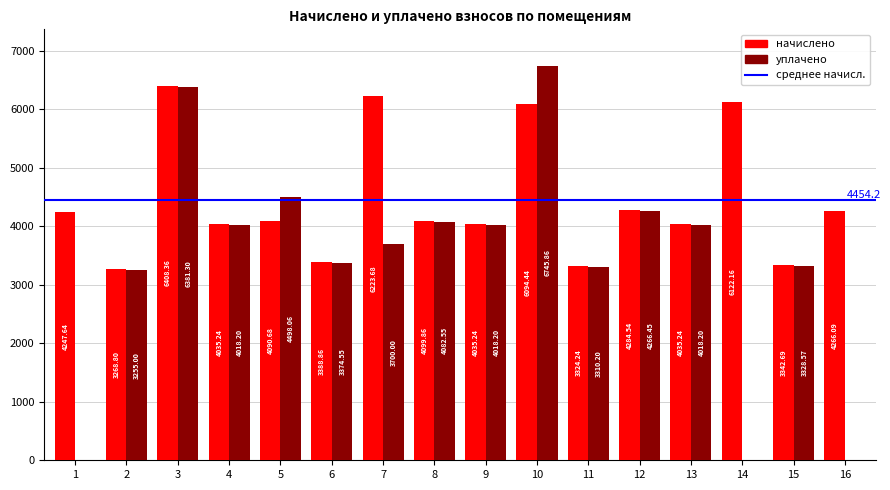

What is the total value across all series at 8?

8182.4